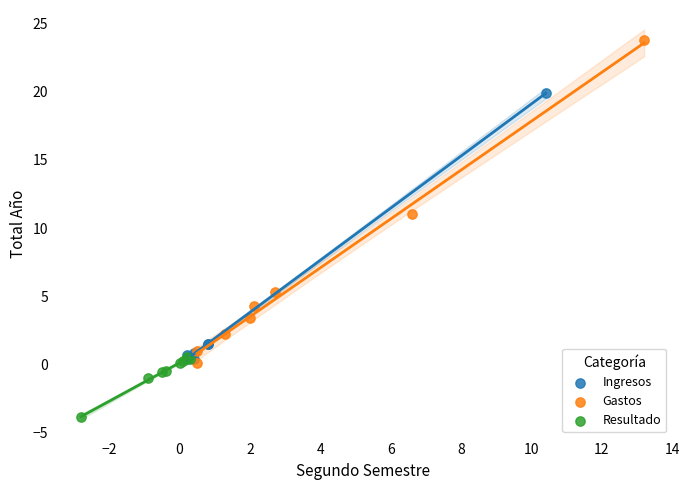

Which series contains the lowest Y value?

Resultado